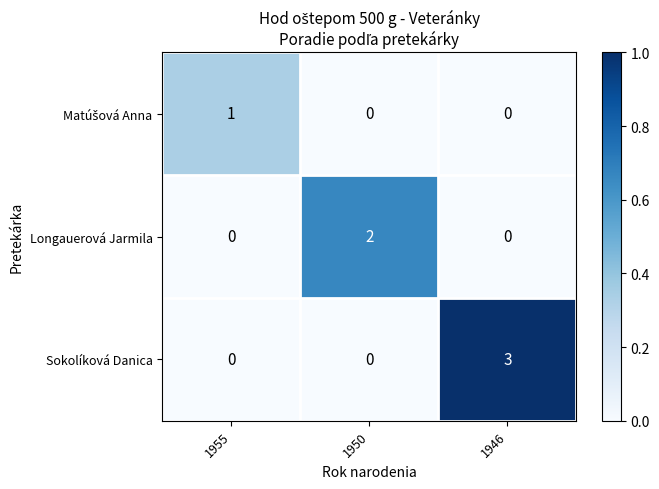

The value of Sokolíková Danica at 1950 is 0. True or false?

True